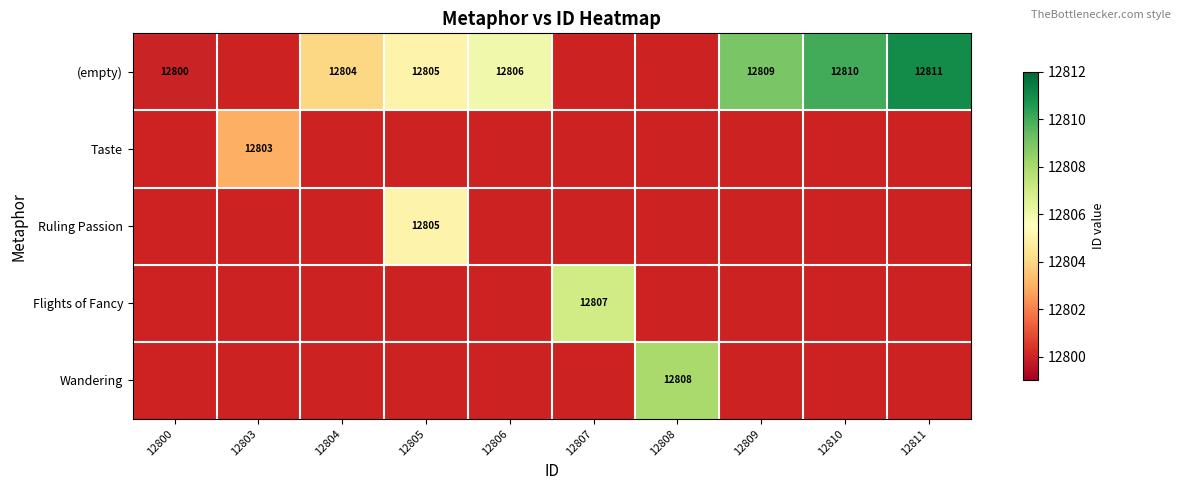

The Flights of Fancy series shows 3451 at 12807. True or false?

False